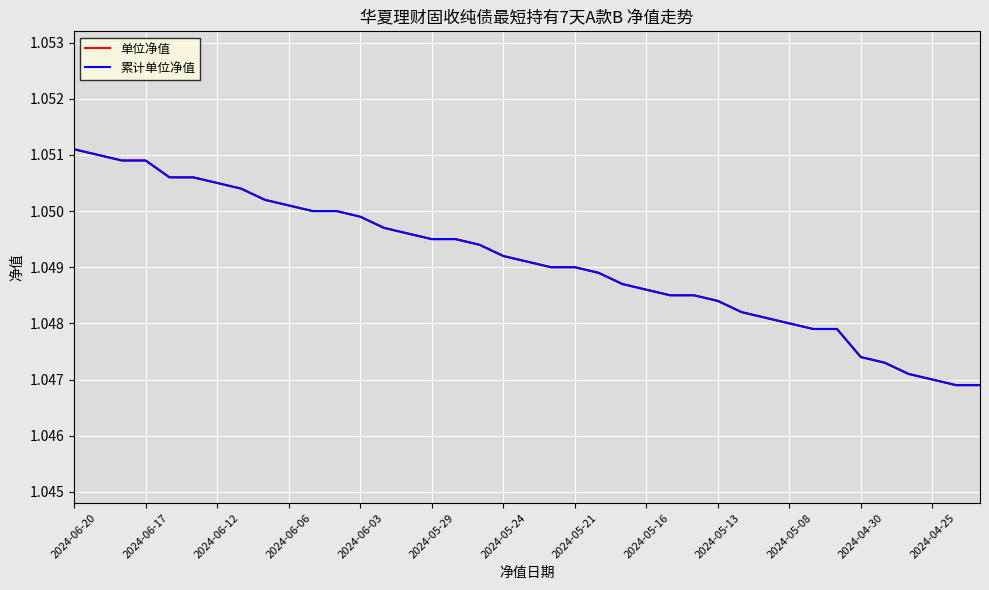

Does the chart have visible grid lines?

Yes